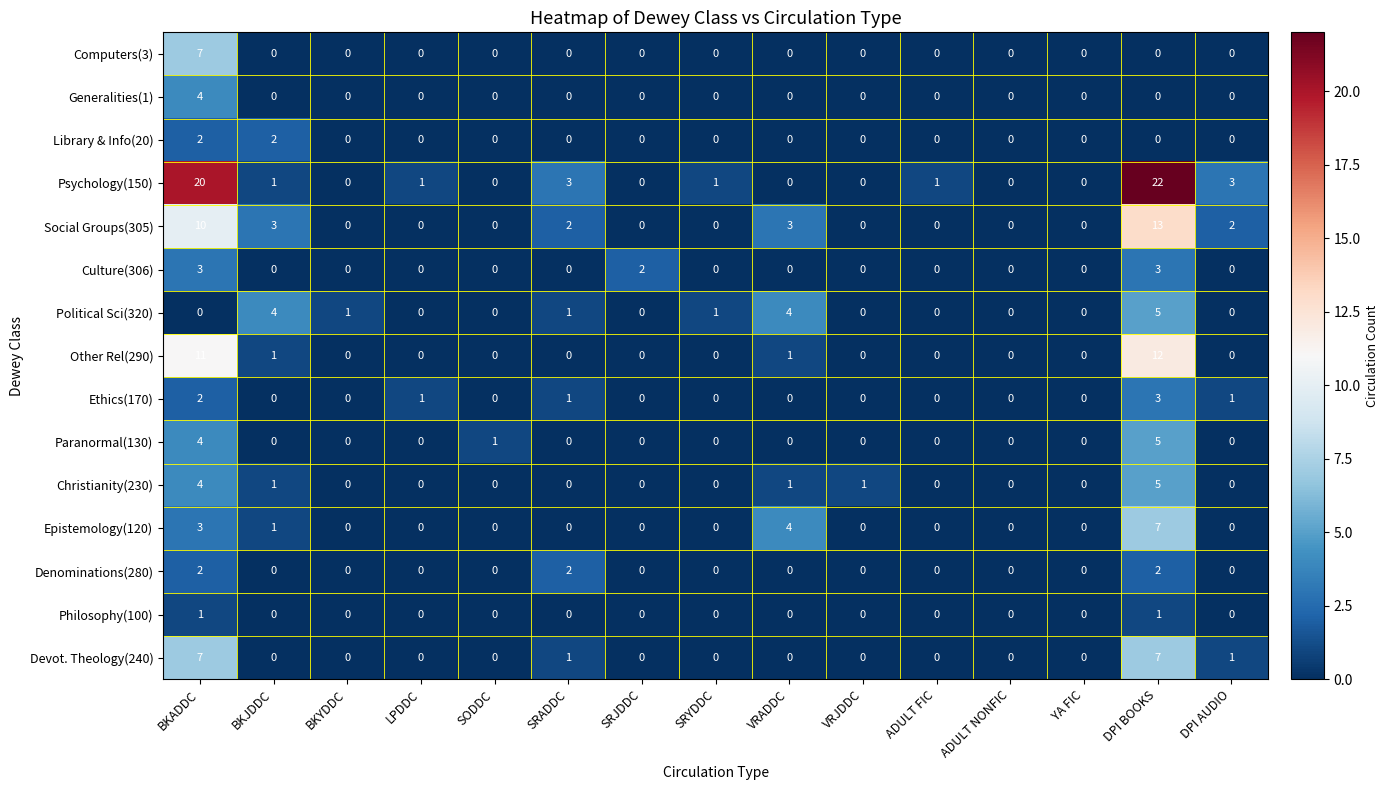

Which series has the widest spread of values?

Psychology(150)